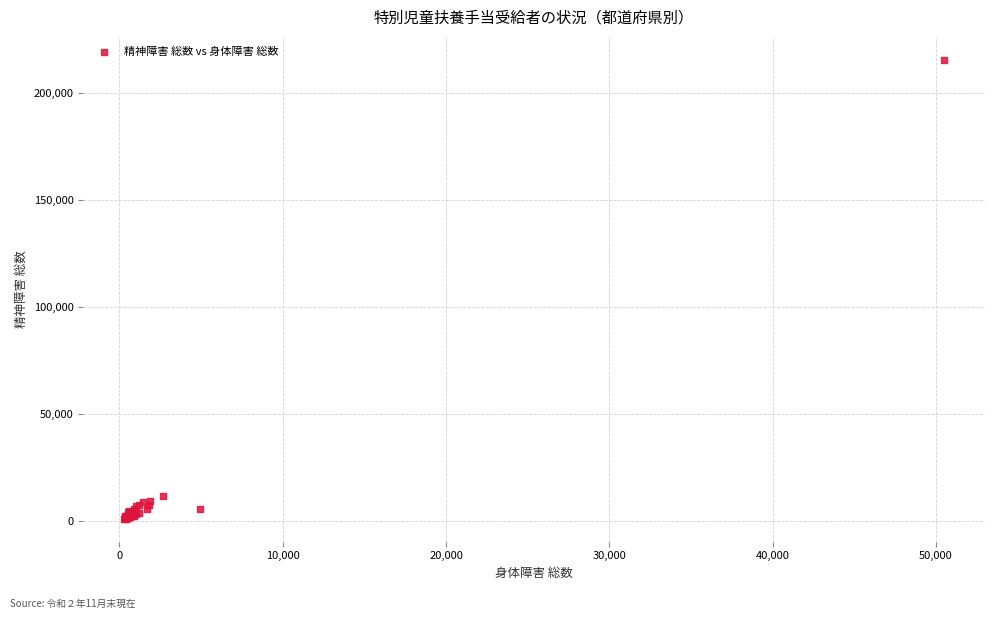

What Y value in the scatter plot is closest to 108238?

11783